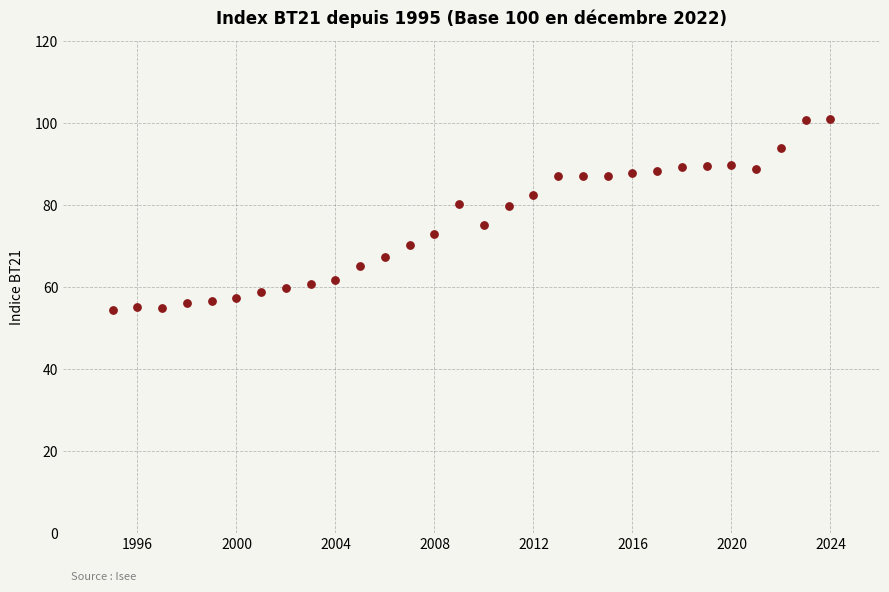

What is the range of Y values (max minus min)?

46.6